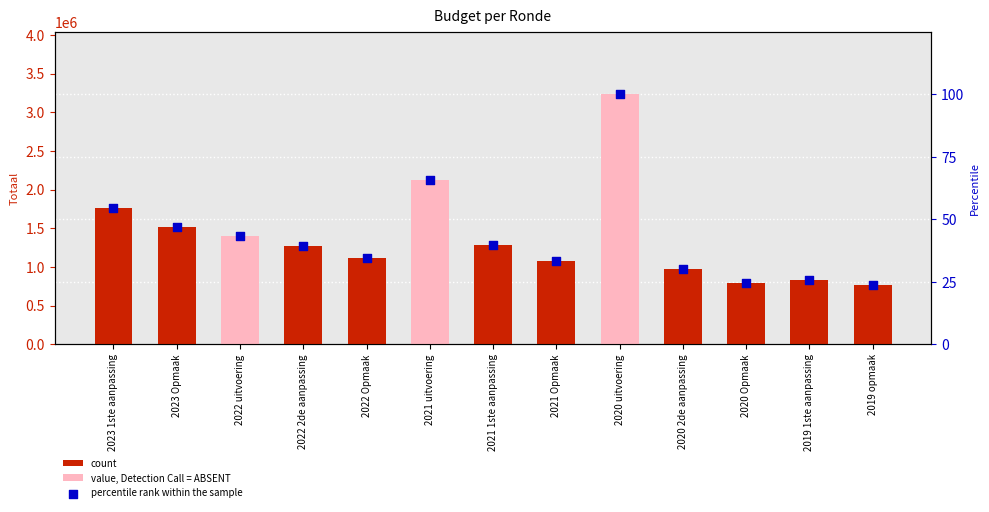

Which series reaches the maximum Y coordinate?

Totaal